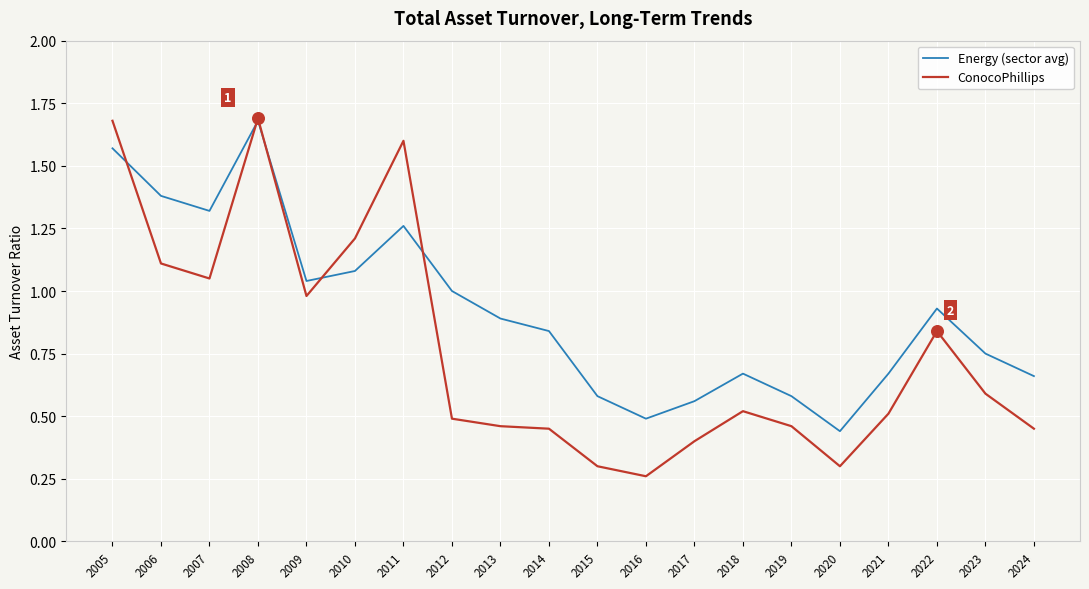

Which series has the widest spread of values?

ConocoPhillips